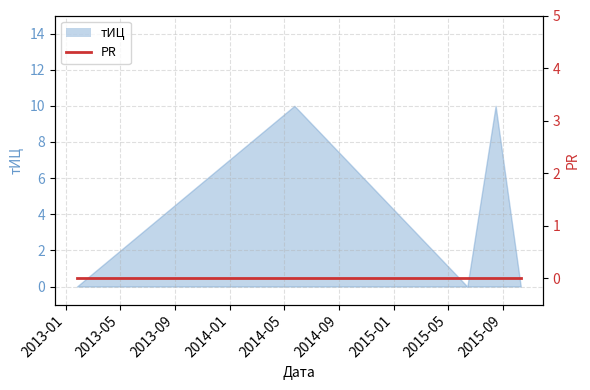

Is it true that the value at 2015-08-16 is 18?

False